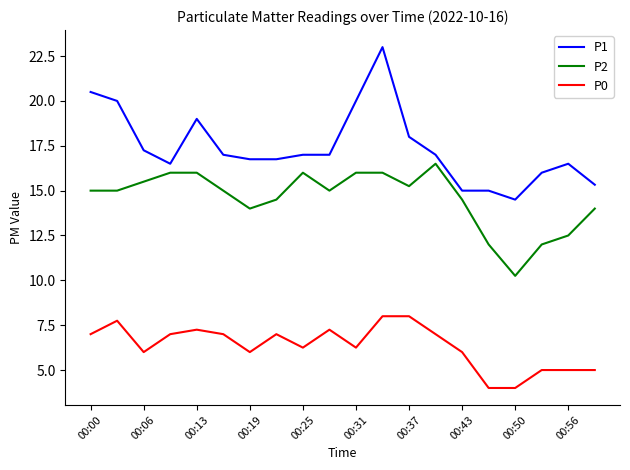

At how many categories does at least one series exceed 10?

20